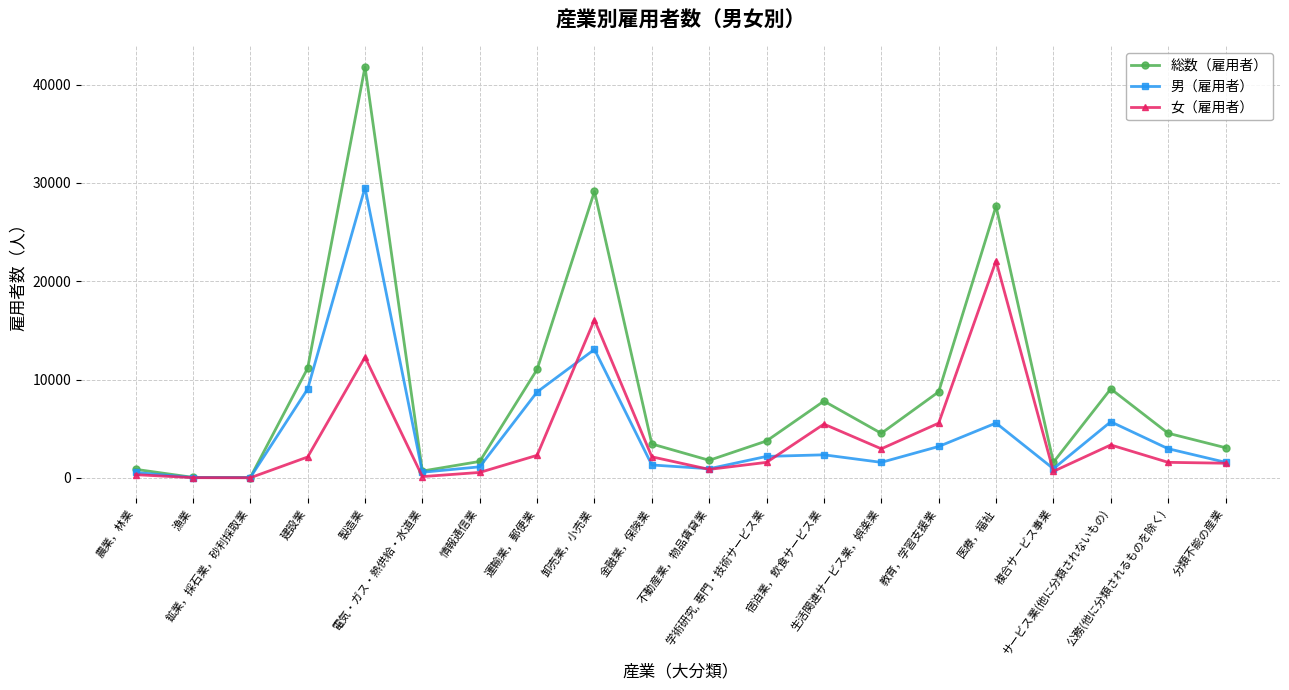

What is the value of the 女（雇用者） point at the 13th from the left?

5463